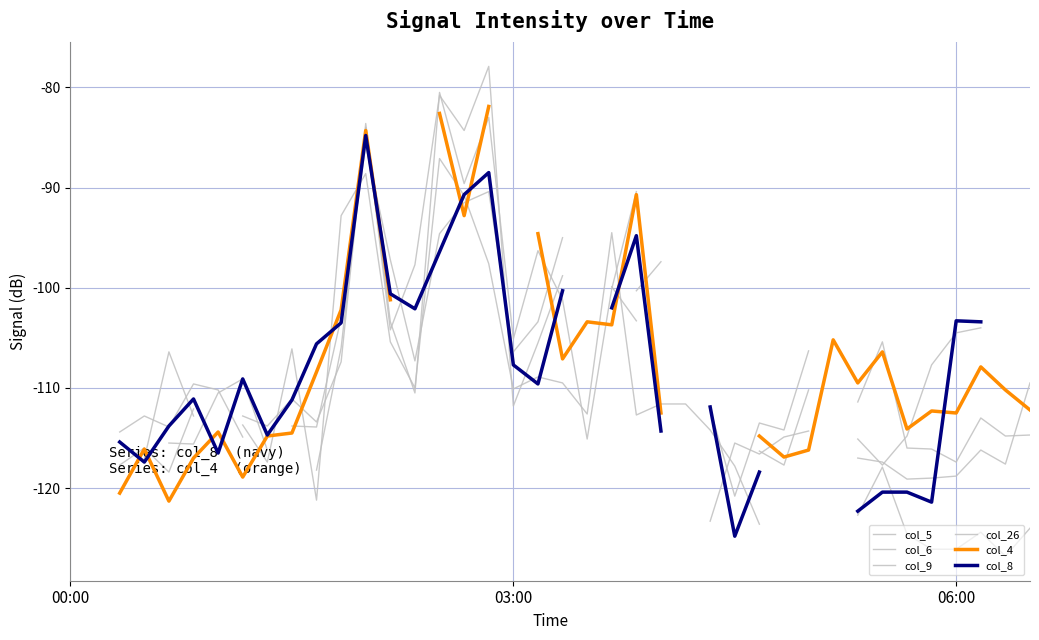

Rank the series by their maximum value, from highest to lowest.

col_5, col_6, col_9, col_26, col_4, col_8